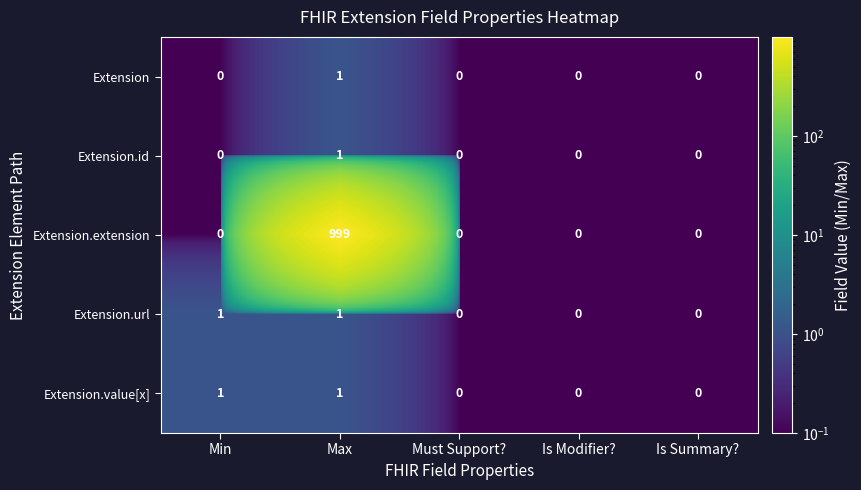

What is the sum of all Extension.extension values?

999